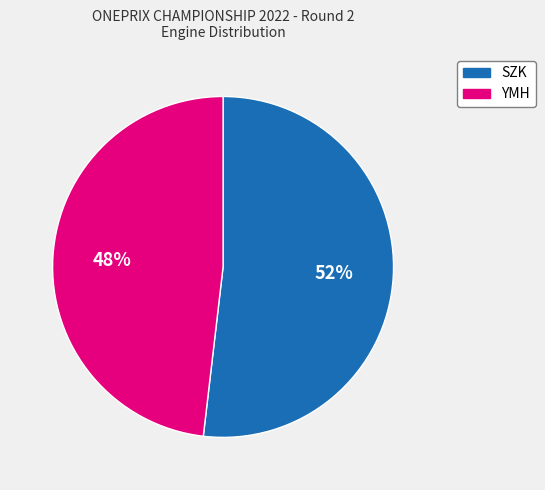

To the nearest percent, what portion does YMH represent?

48%